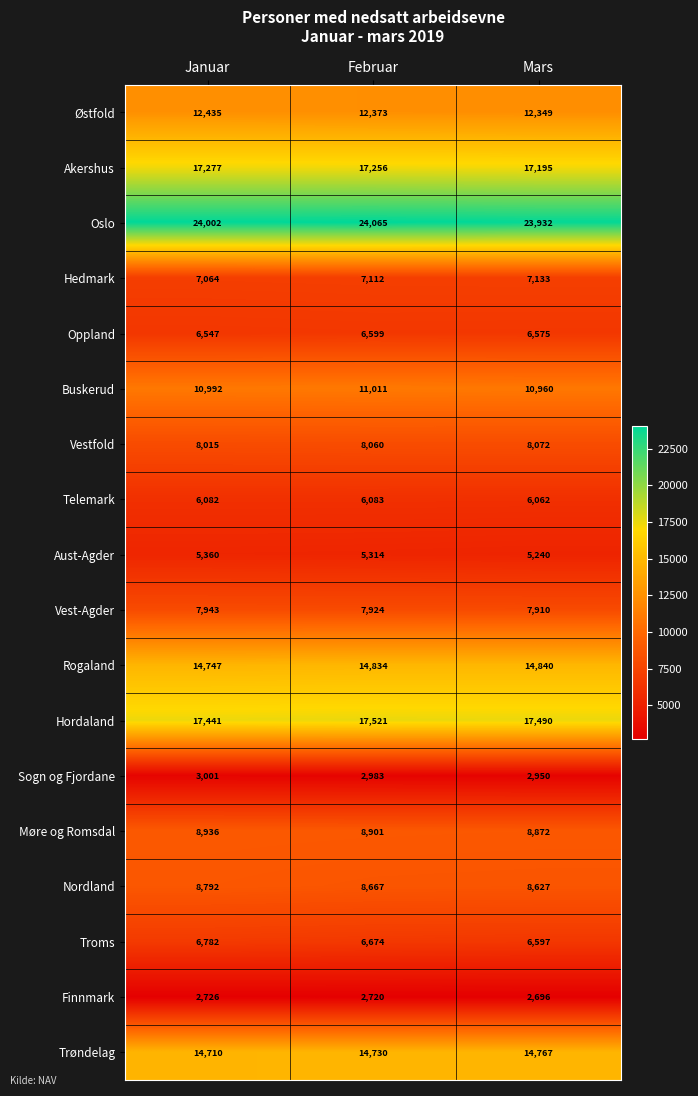

Which series changed the most between Januar and Mars?

Troms